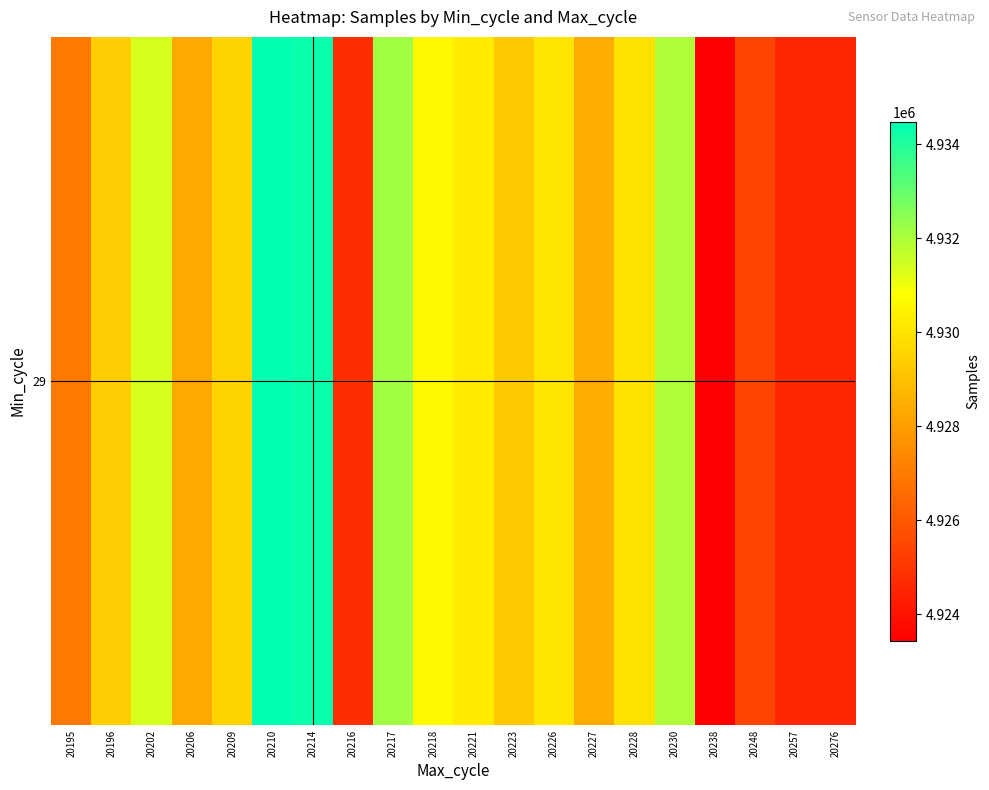

Which category has the highest value across all series?

20210